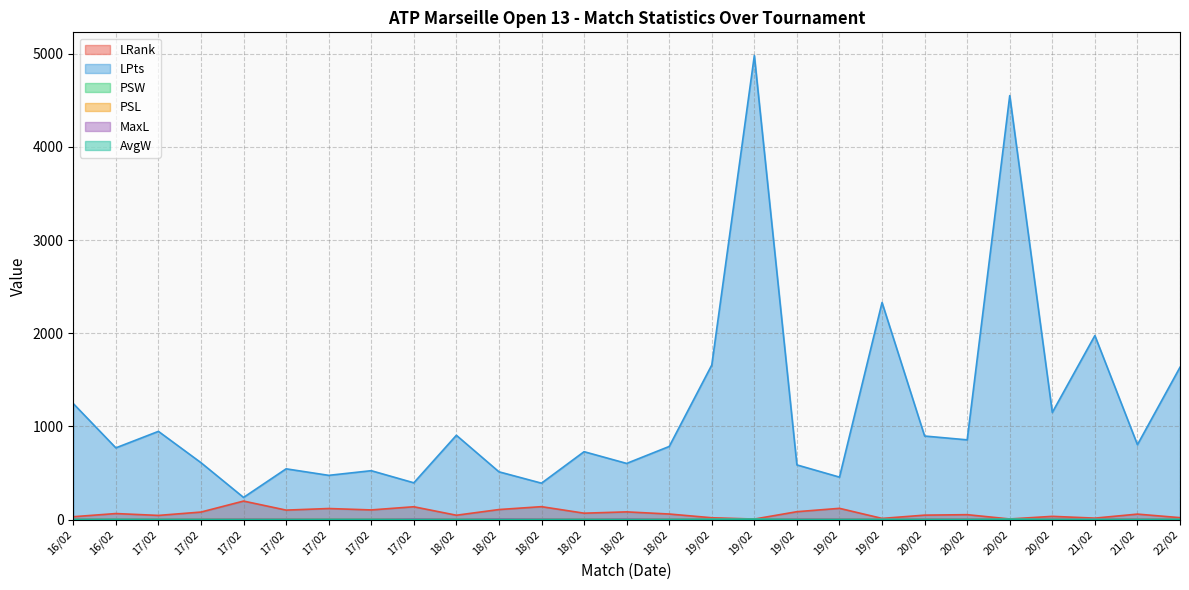

What is the average value of the PSL series?

3.1